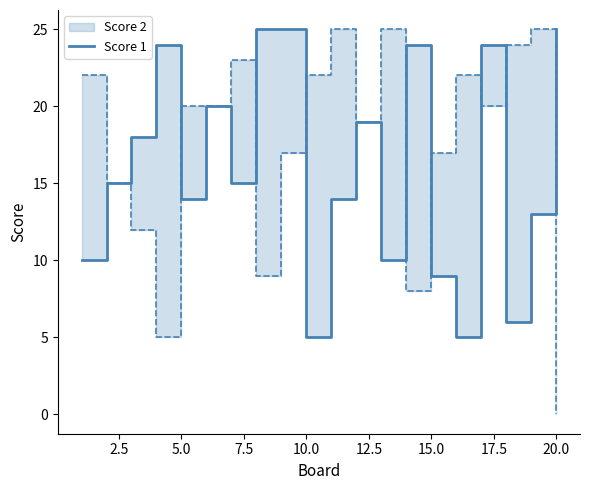

How many values are below 15?

9